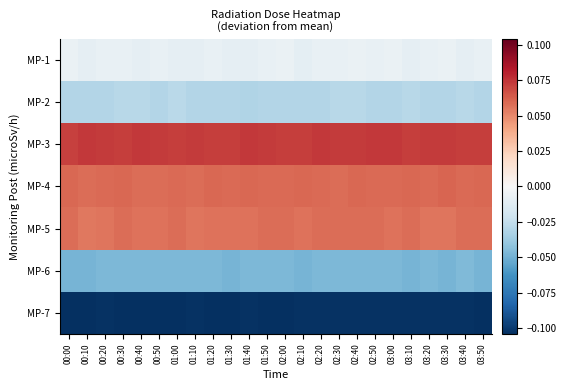

Rank the series by their maximum value, from lowest to highest.

MP-7, MP-6, MP-2, MP-1, MP-5, MP-4, MP-3